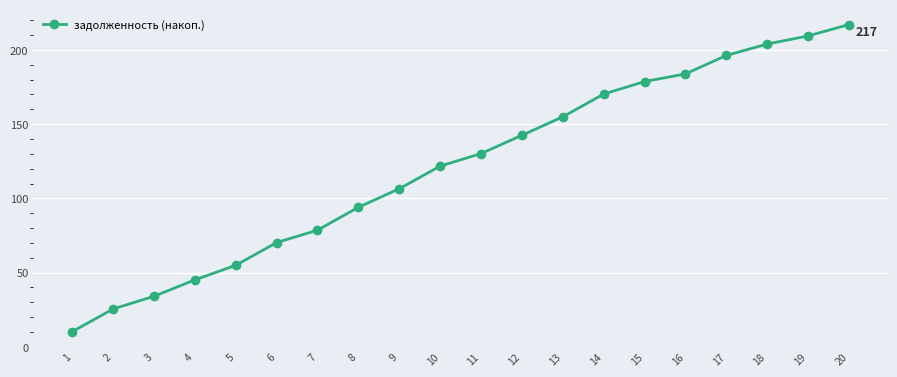

True or false: the data shows 97.9 at 5.

False